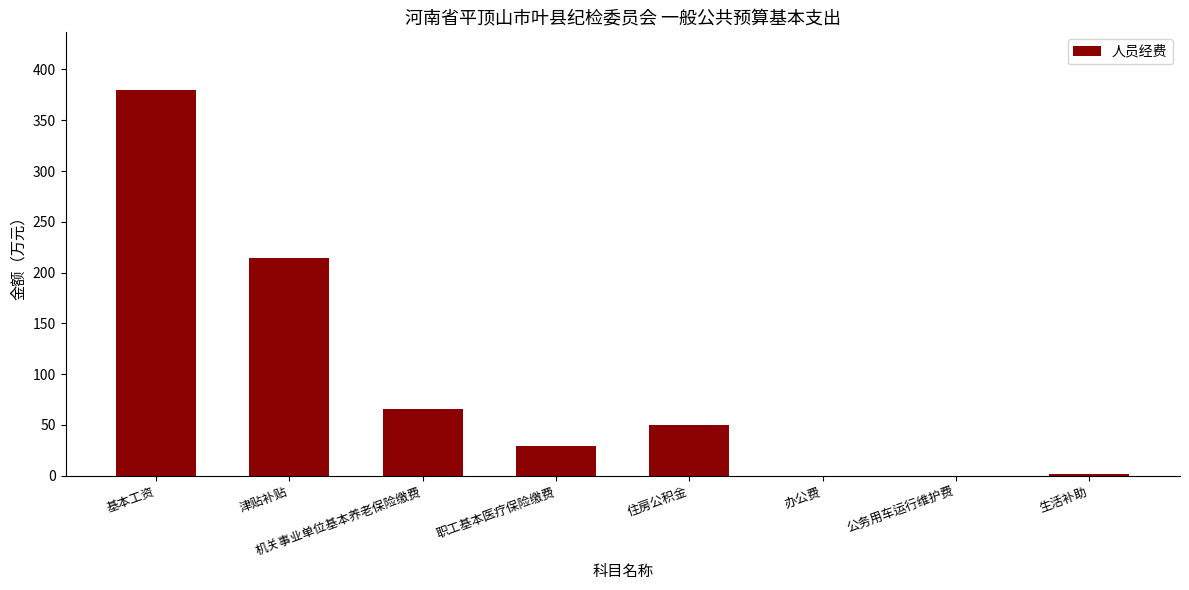

How many values exceed 49?

4